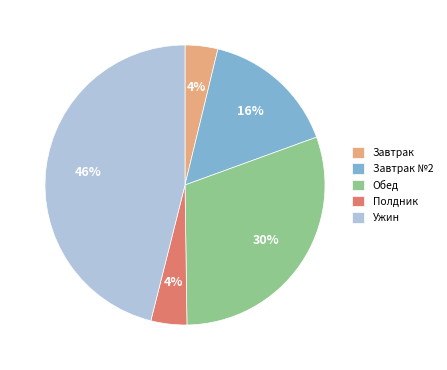

Which category has the biggest portion of the pie?

Ужин